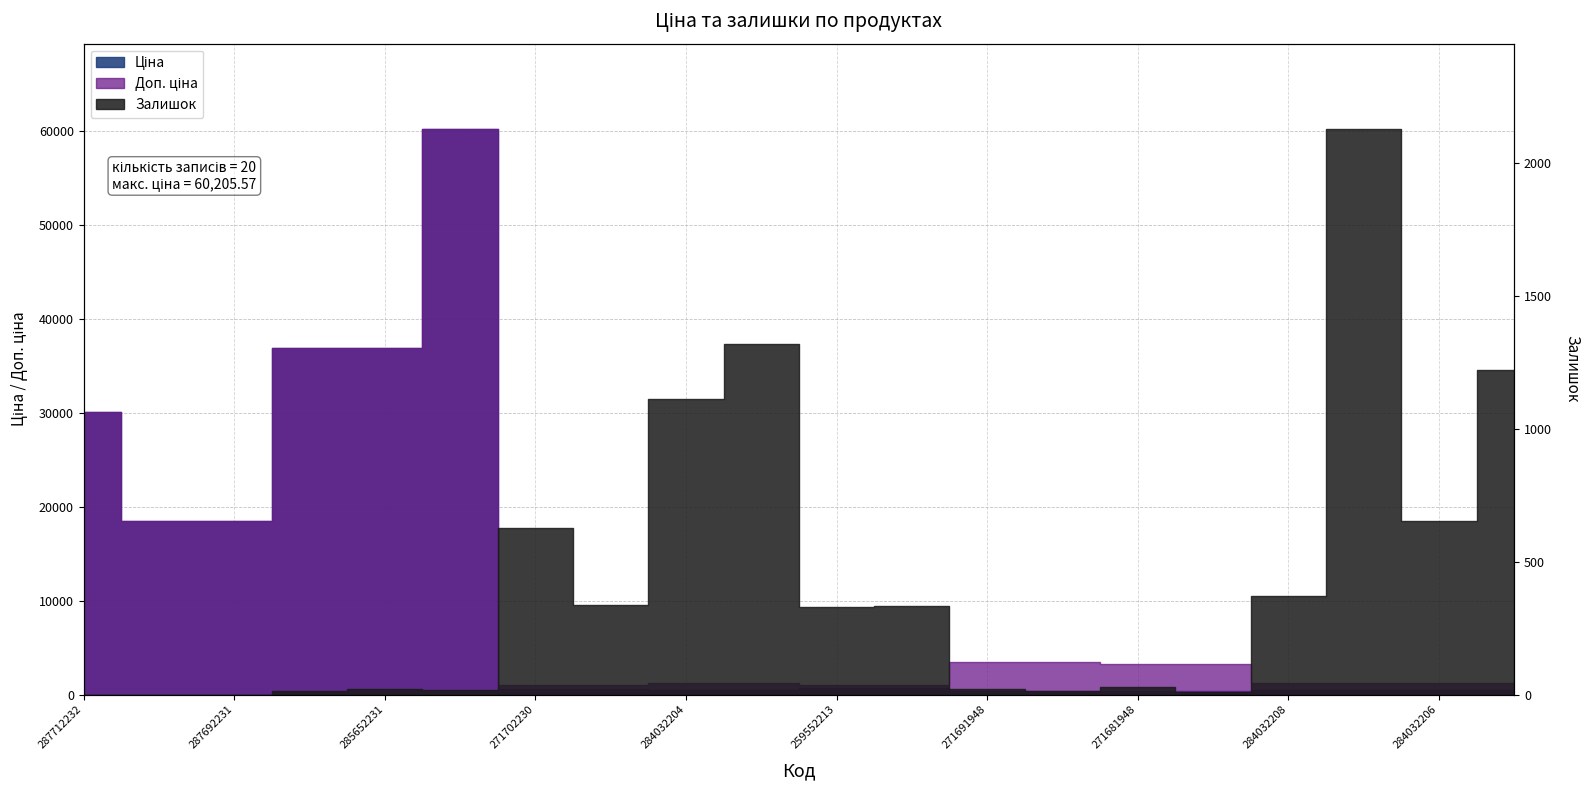

True or false: Залишок has more than 1 points higher than both neighbors.

True